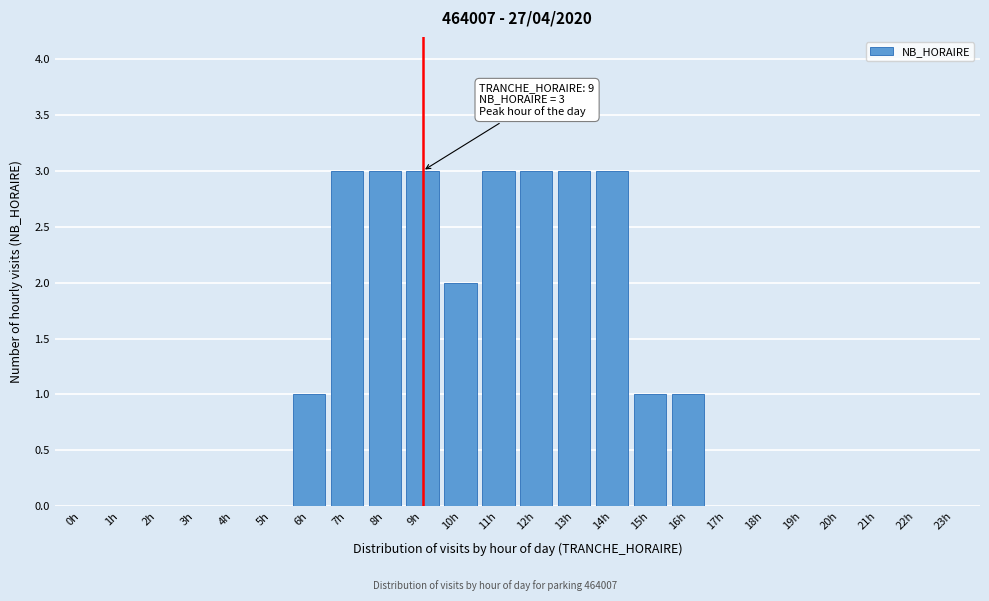

Reading right to left, transcribe all the data shown in this chart.

23h=0	22h=0	21h=0	20h=0	19h=0	18h=0	17h=0	16h=1	15h=1	14h=3	13h=3	12h=3	11h=3	10h=2	9h=3	8h=3	7h=3	6h=1	5h=0	4h=0	3h=0	2h=0	1h=0	0h=0